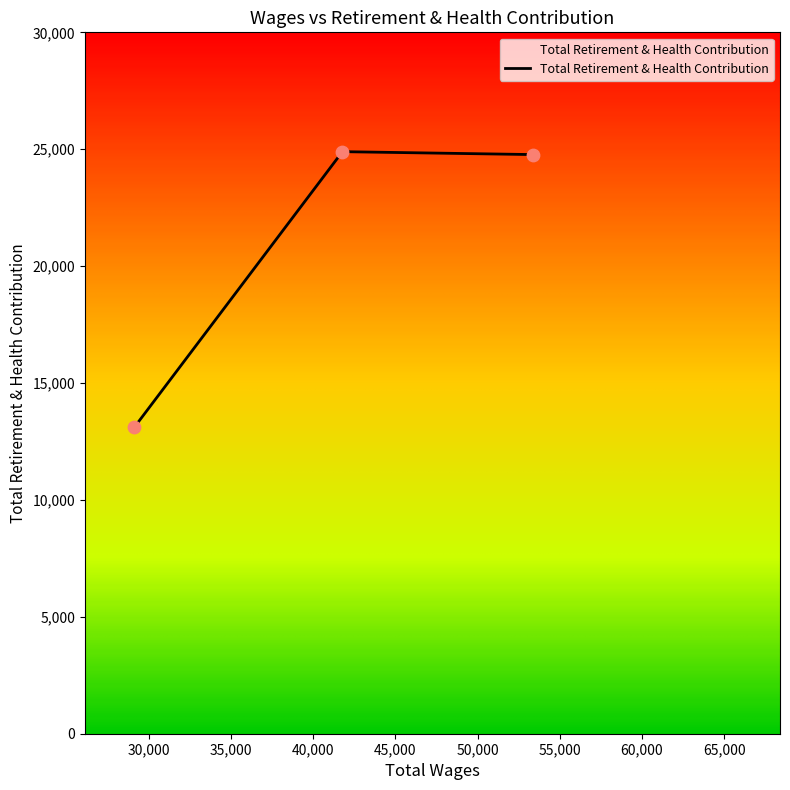

What is the ratio of the value at 29119.0 to the value at 53390.0?

0.5